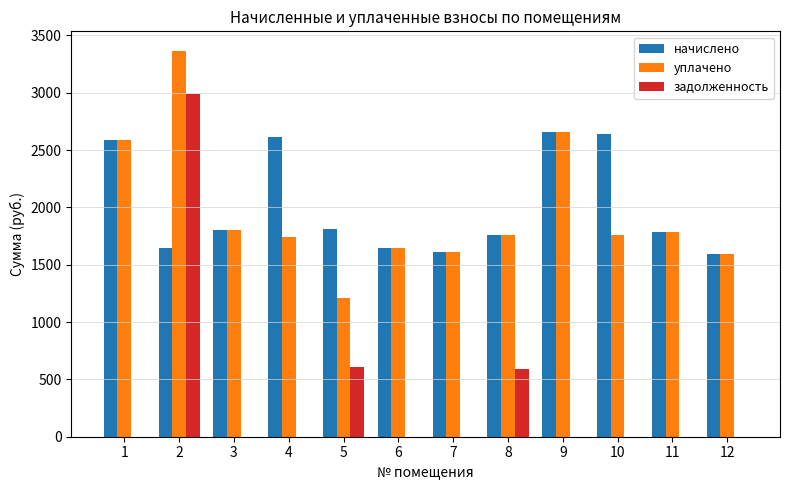

Read the задолженность value at 2.

2990.6